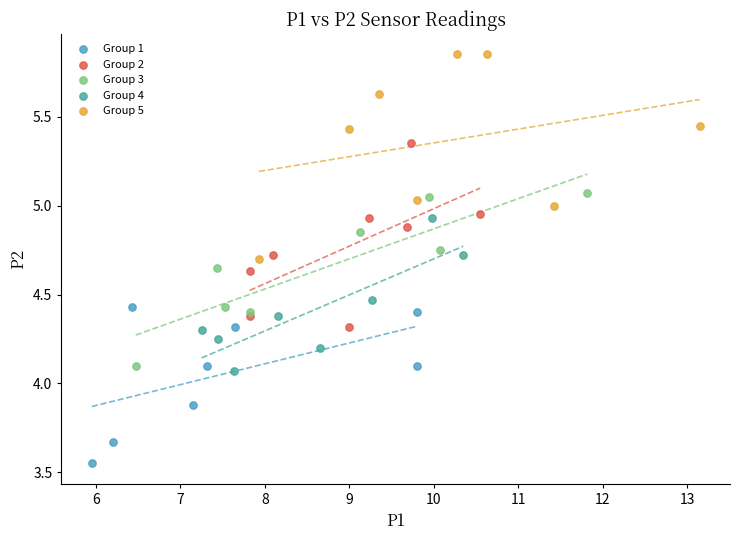

Which series reaches the minimum Y coordinate?

Group 1